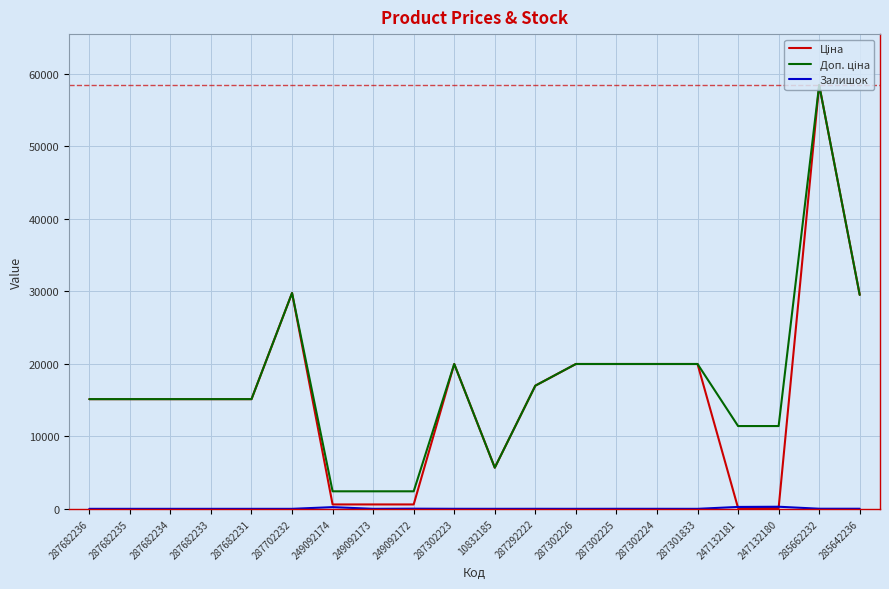

At which category is the sum across all series the highest?

285662232